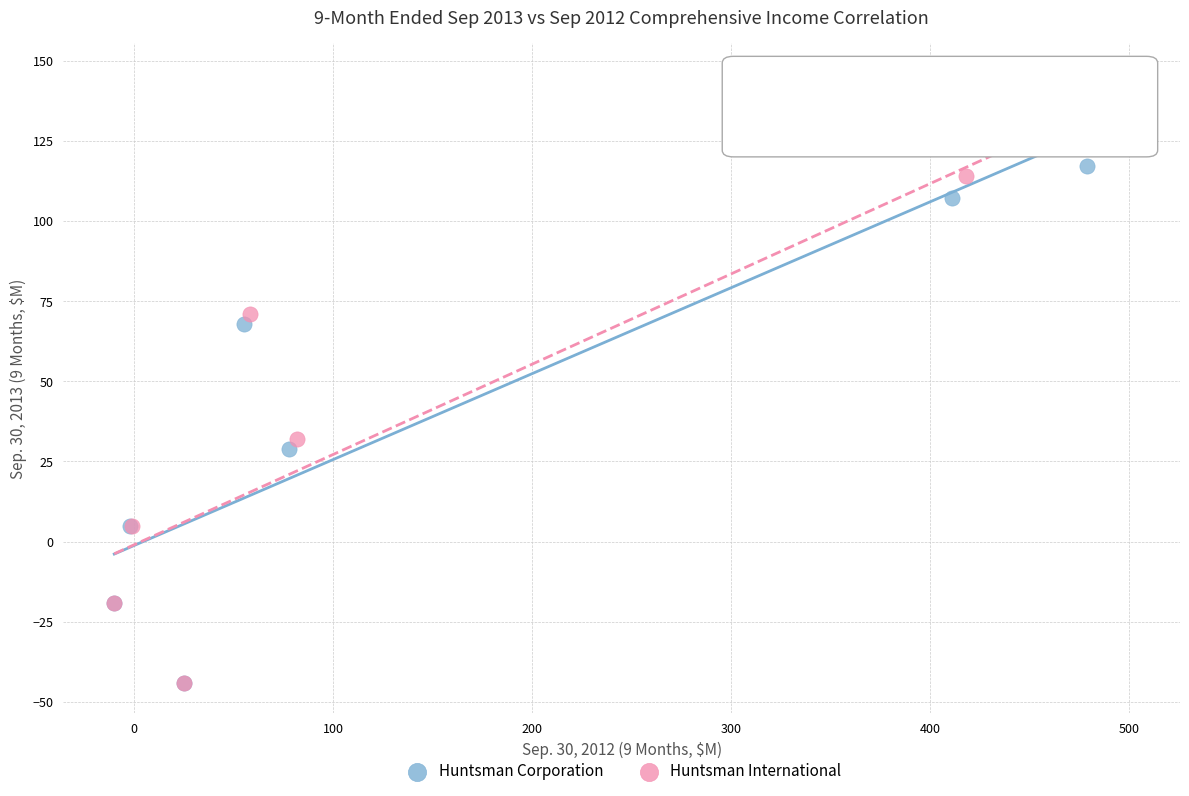

Which series has the widest spread of Y values?

Huntsman International